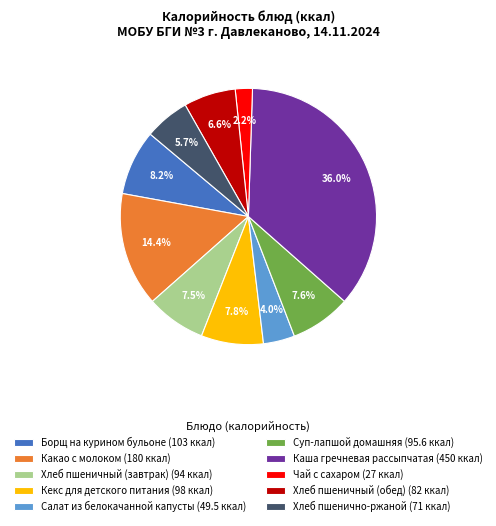

Does Хлеб пшенично-ржаной represent more than half of the total?

No